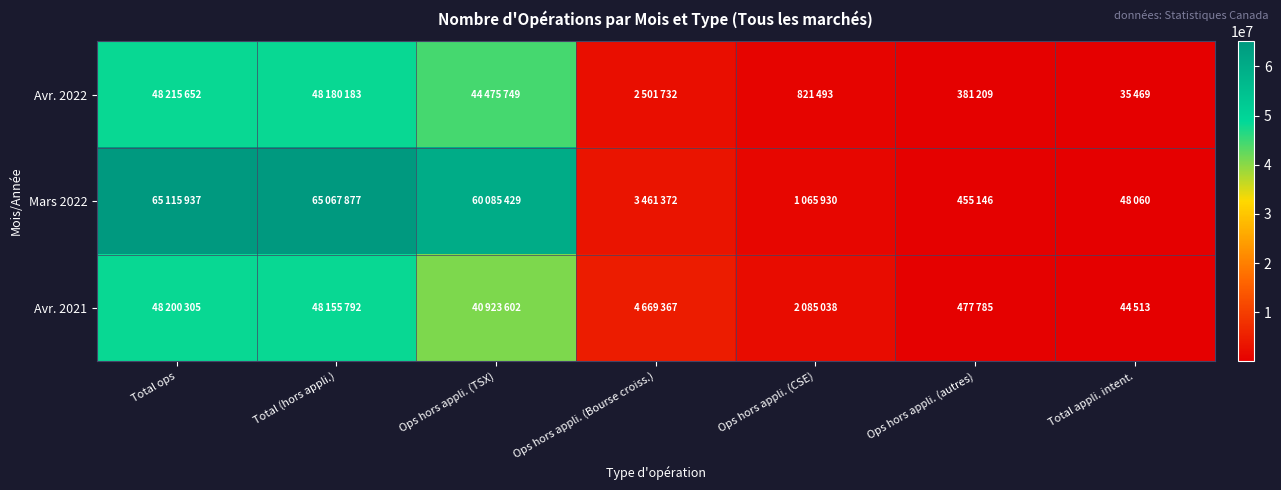

Which series changed the most between Total ops and Ops hors appli. (Bourse croiss.)?

Mars 2022